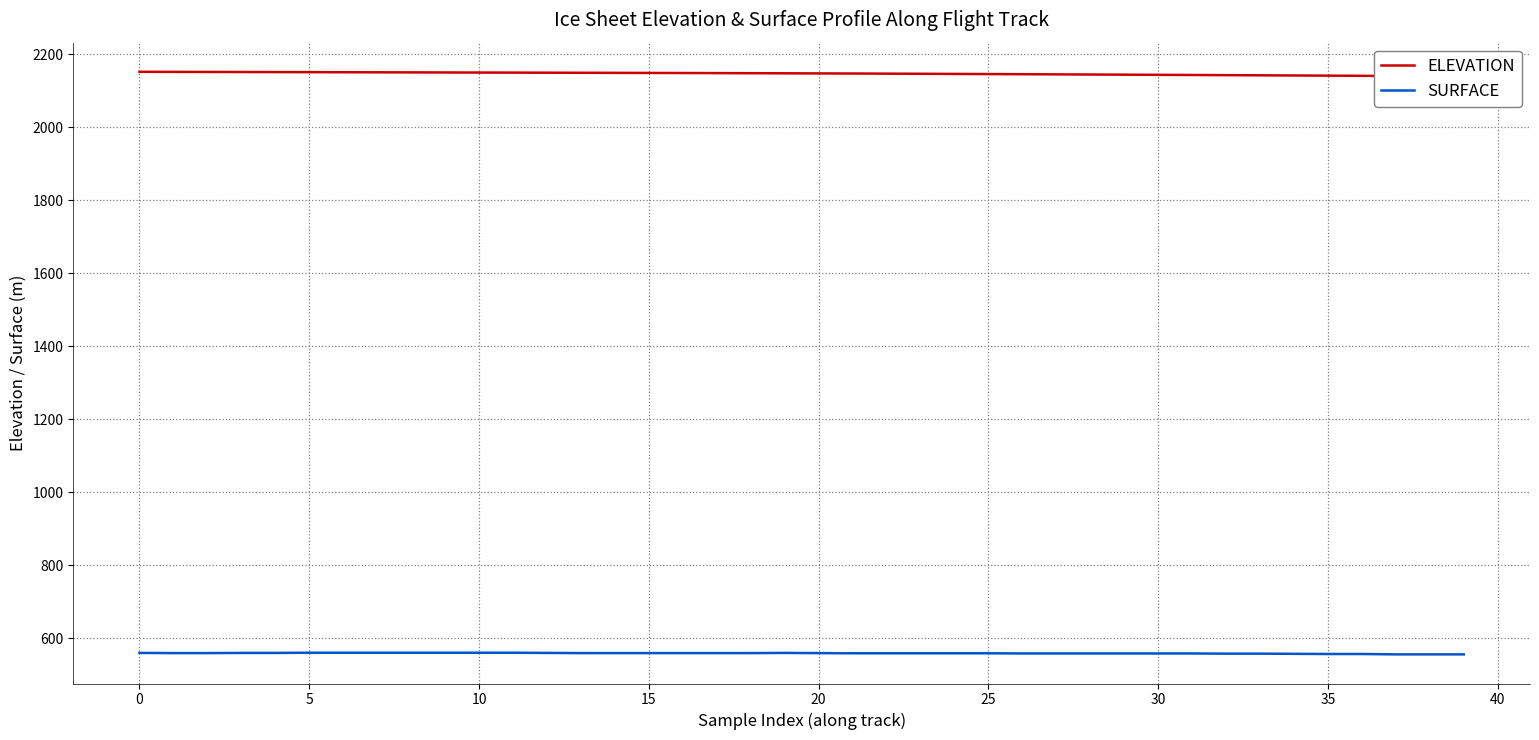

What is the label of the 39th point from the left?

38